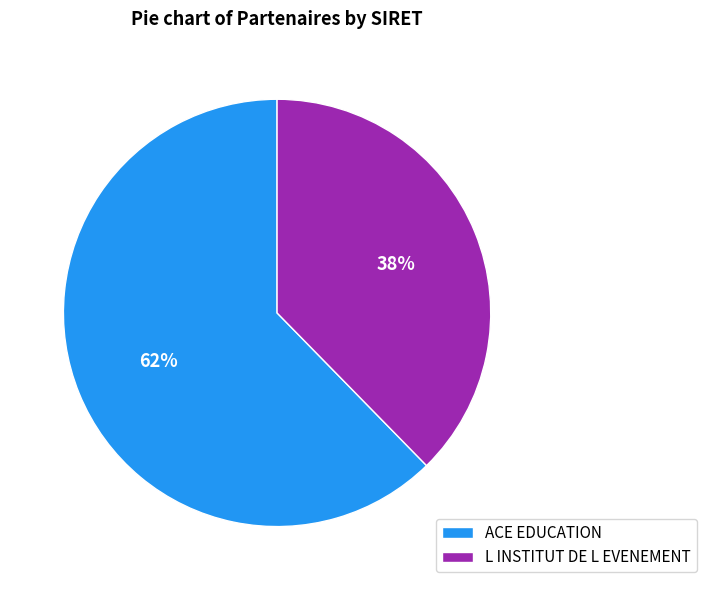

To the nearest percent, what is the combined percentage of ACE EDUCATION and L INSTITUT DE L EVENEMENT?

100%